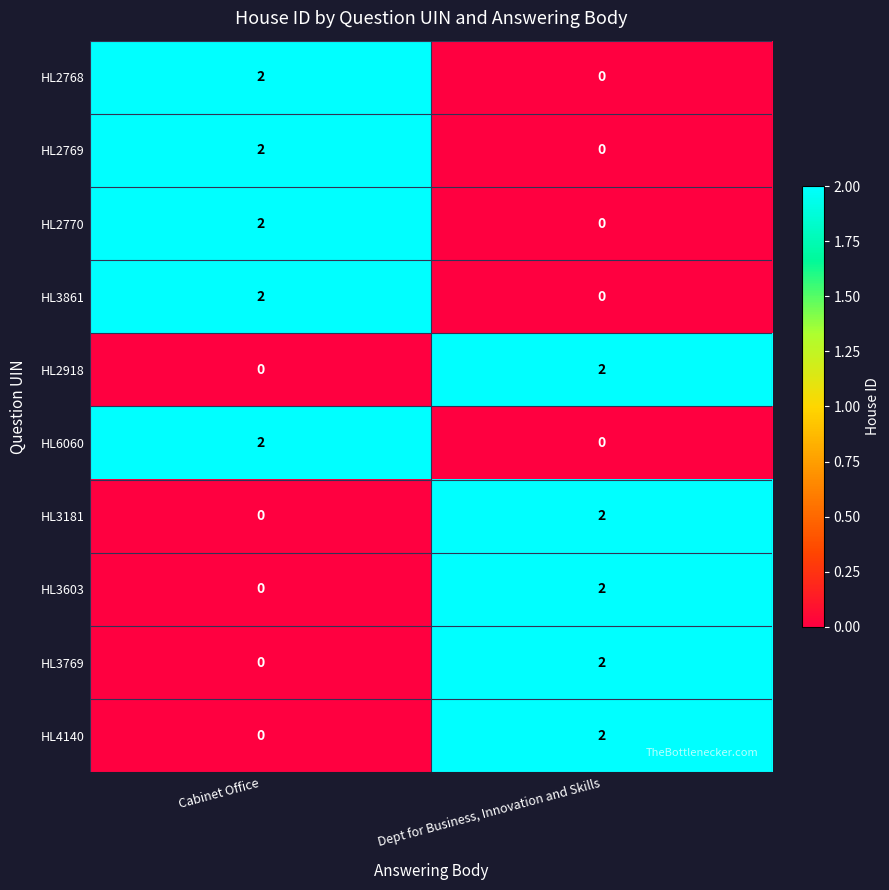

What is the total value across all series at Cabinet Office?

10